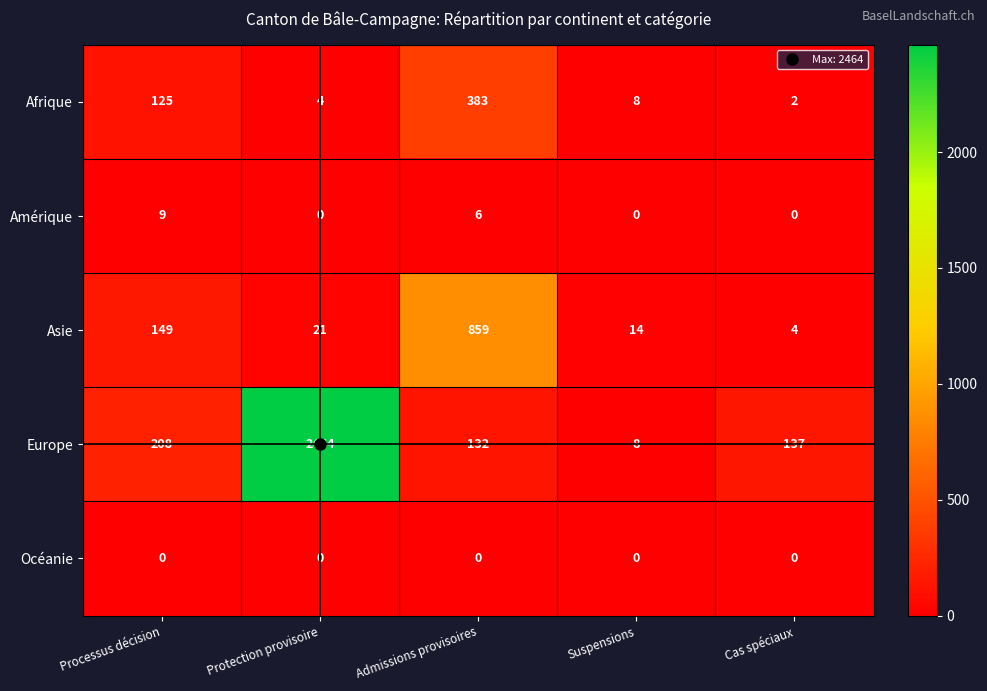

Rank the series by their maximum value, from highest to lowest.

Europe, Asie, Afrique, Amérique, Océanie